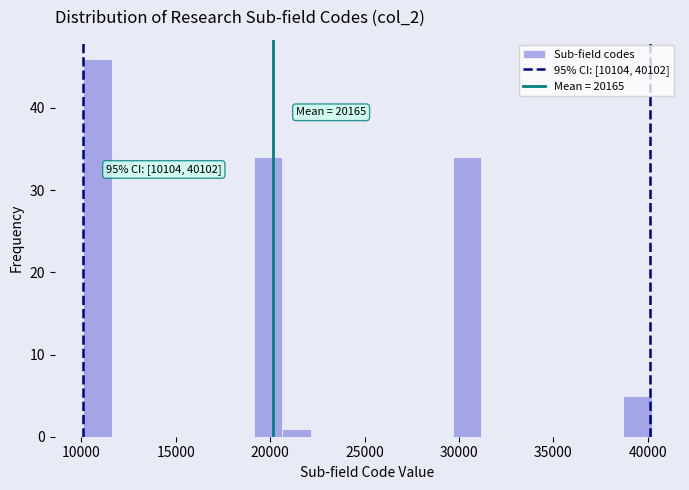

Read against the x-axis, roughly where is the centre of the tallest bar?

11000